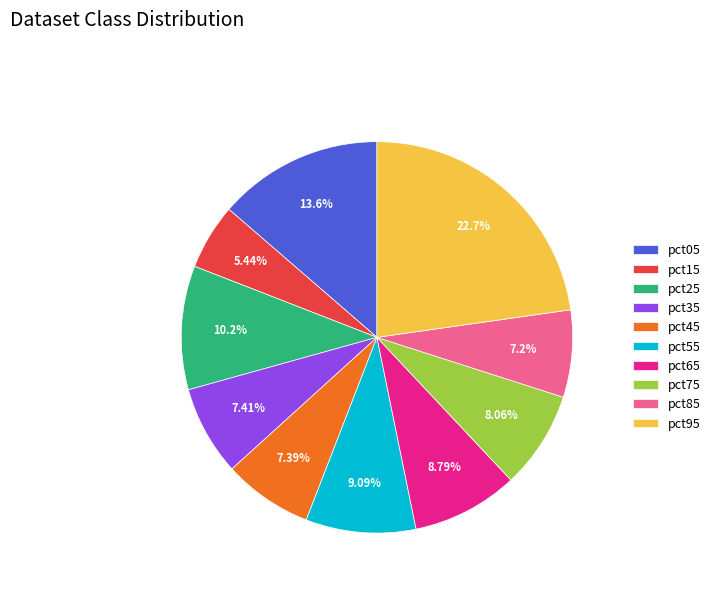

Is there any slice that represents more than half of the pie?

No